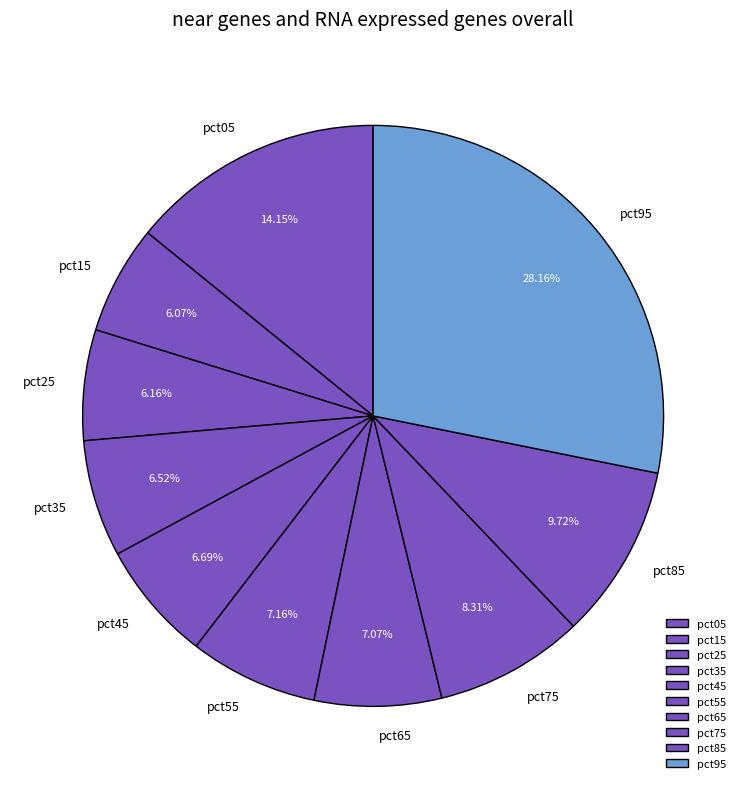

What is the largest slice in the pie chart?

pct95